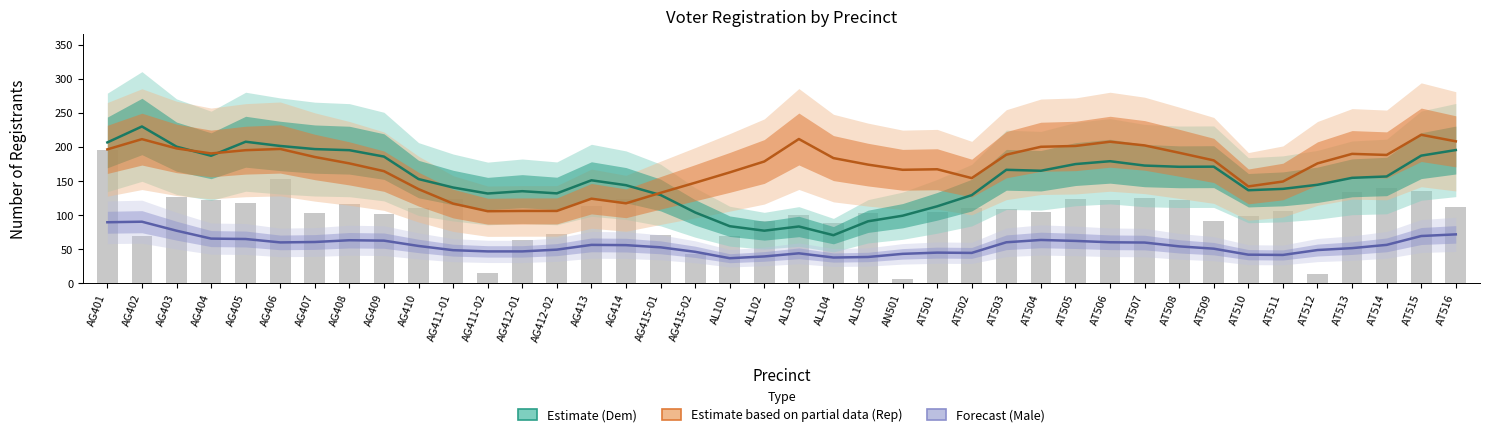

Is it true that Male (Forecast) equals 41.8 at AT510?

True